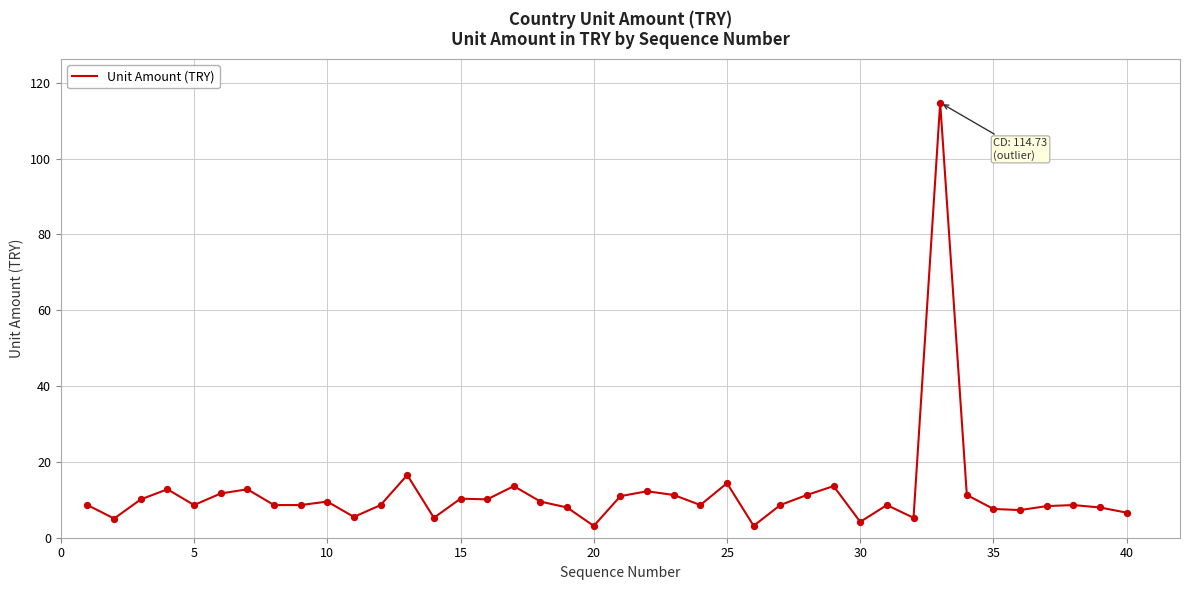

What is the minimum value shown in the chart?

3.1